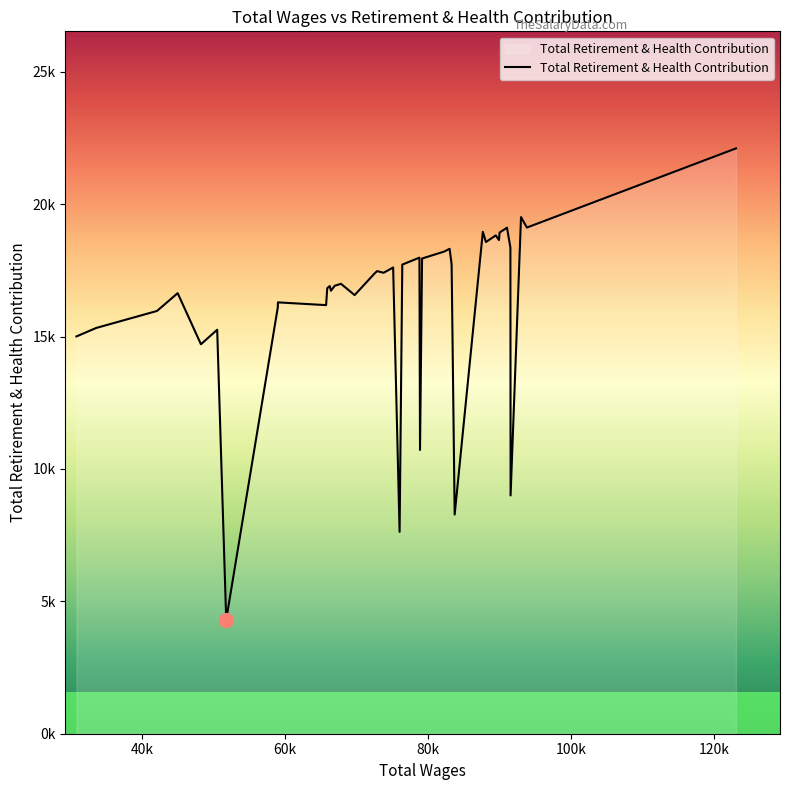

Does the chart have visible grid lines?

No